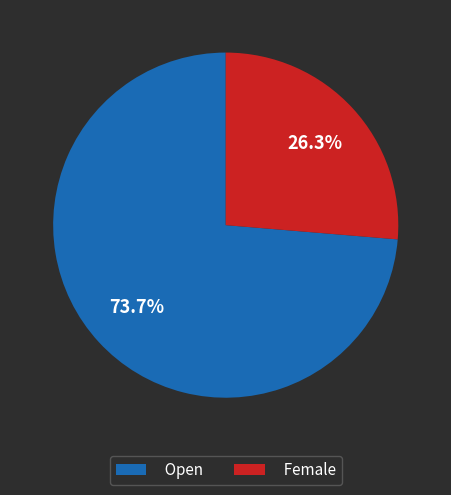

Which has a higher value, Female or Open?

Open